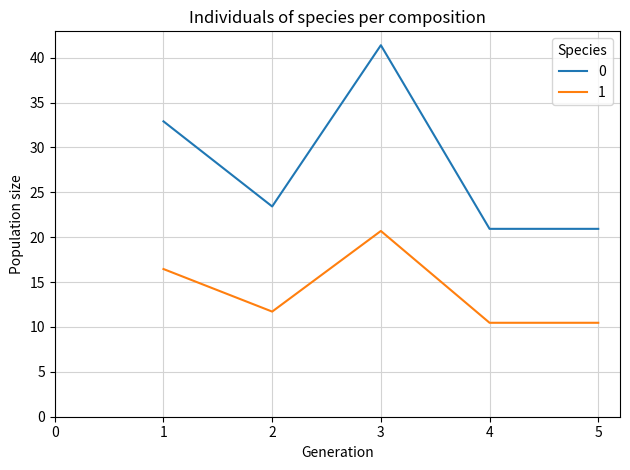

What is the greatest value displayed?

41.4